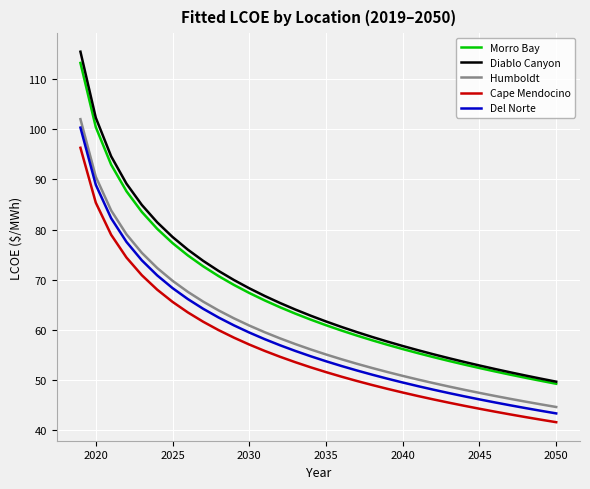

True or false: Cape Mendocino and Morro Bay intersect in this chart.

False